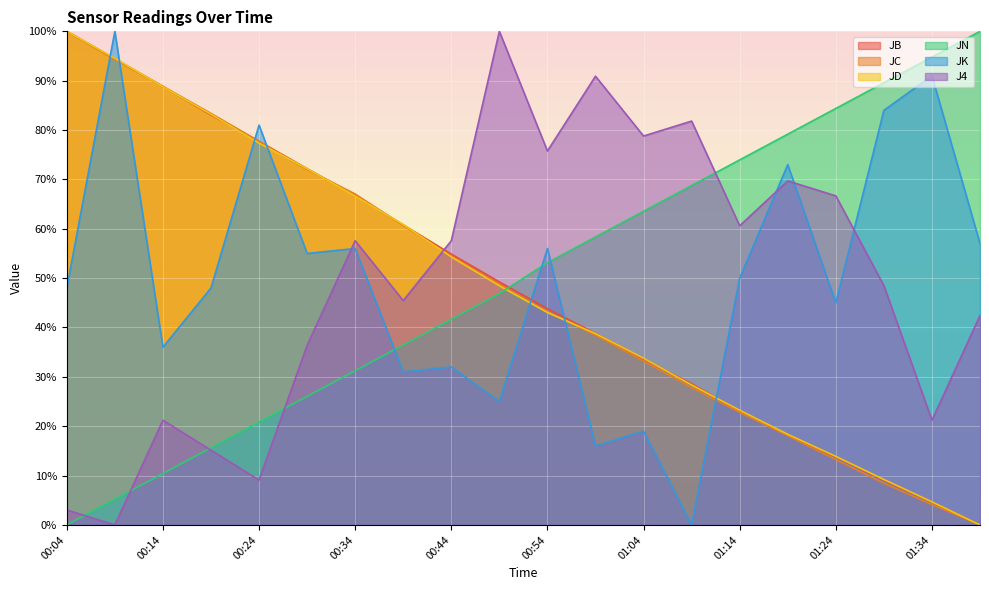

Rank the series at 00:54 from lowest to highest value.

JD, JC, JB, JN, JK, J4